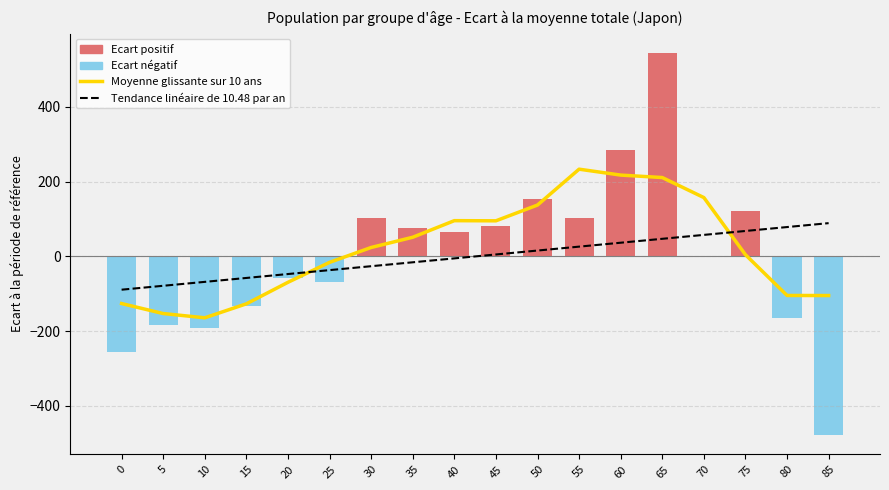

Reading left to right, transcribe all the data shown in this chart.

Moyenne glissante sur 10 ans: -126.1	-152.9	-164.3	-126.9	-69.3	-15.9	23.9	51.3	95.7	95.3	137.5	233.5	217.7	211.1	157.5	4.5	-104.5	-104.7
Tendance linéaire de 10.48 par an: -89.1	-78.6	-68.1	-57.6	-47.2	-36.7	-26.2	-15.7	-5.2	5.2	15.7	26.2	36.7	47.2	57.6	68.1	78.6	89.1